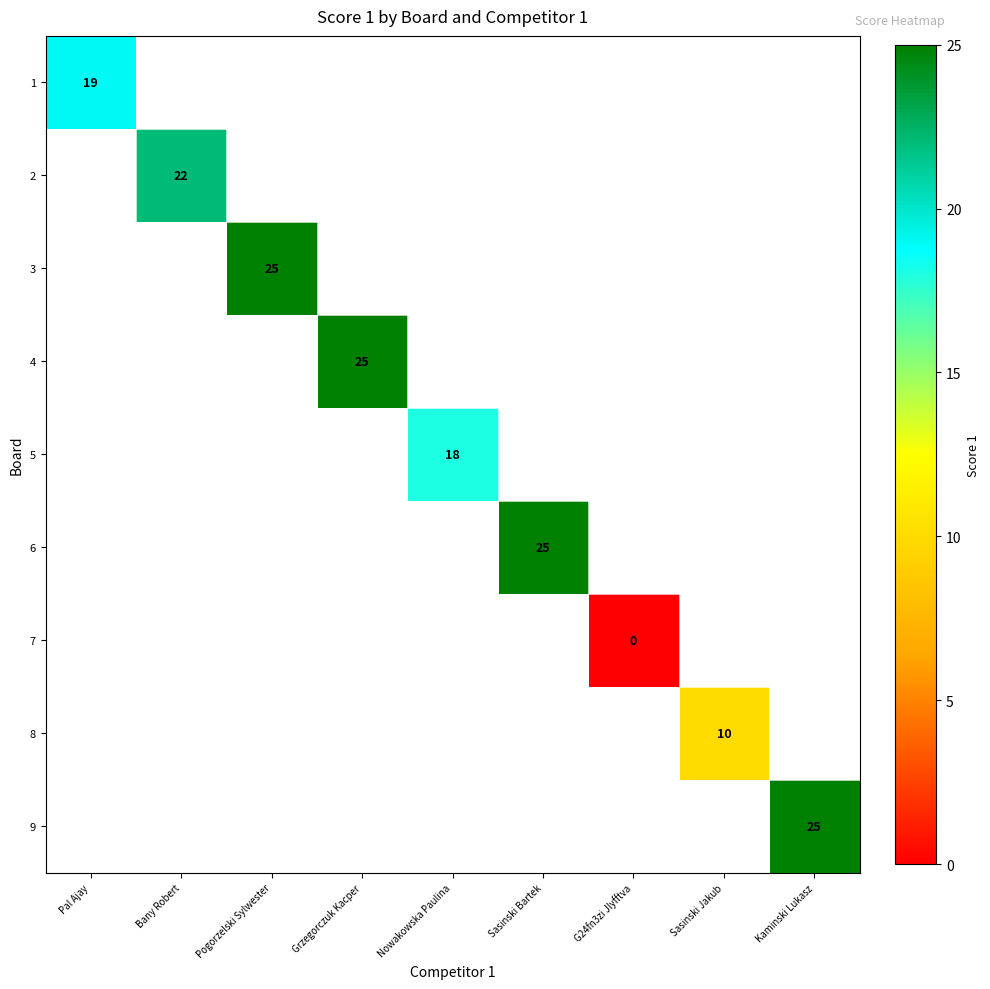

At how many categories does at least one series exceed 6?

8